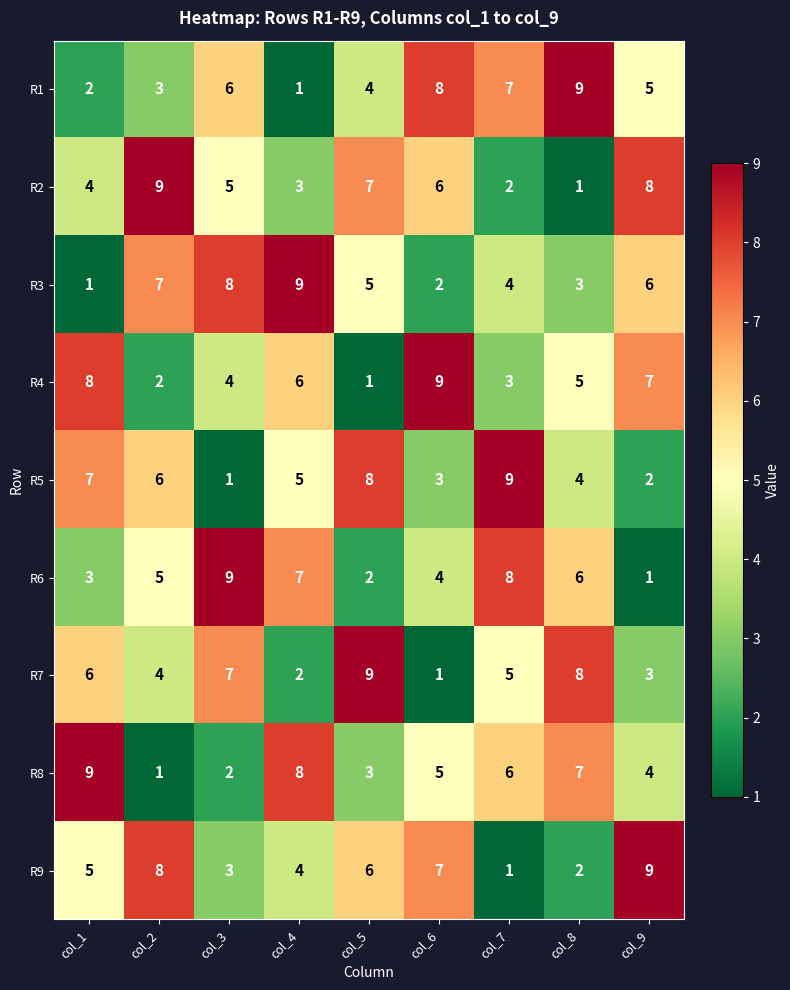

Which category has the highest value in the R6 series?

col_3